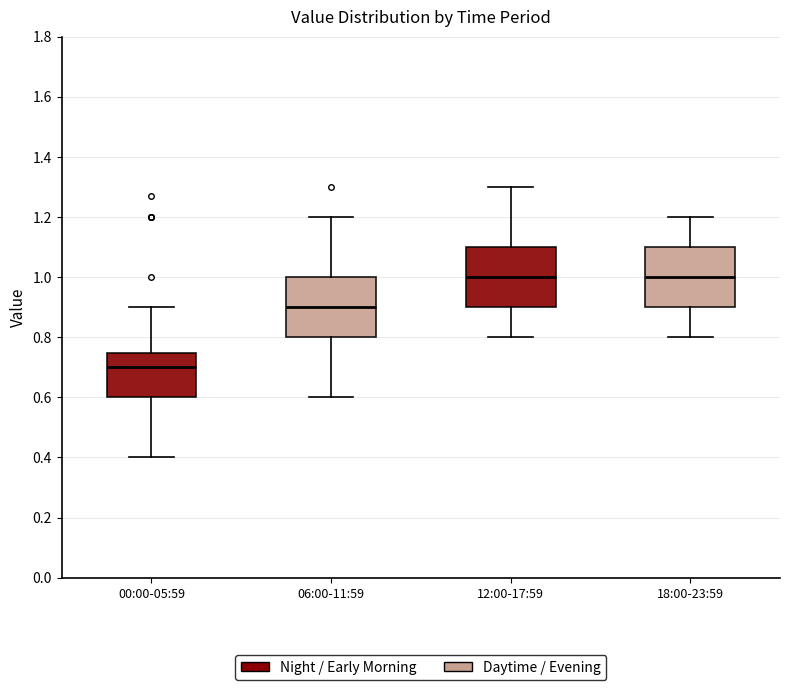

Reading left to right, transcribe this box plot: for each box, give where its median line is, the range the box spans, and where its two whiskers end, as read against the y-axis. The values are not printed on the chart, so give them approximately, as read against the axis.

00:00-05:59: median 0.70, box 0.60 to 0.74, whiskers 0.40 to 0.90
06:00-11:59: median 0.90, box 0.80 to 1.00, whiskers 0.60 to 1.20
12:00-17:59: median 1.00, box 0.90 to 1.10, whiskers 0.80 to 1.30
18:00-23:59: median 1.00, box 0.90 to 1.10, whiskers 0.80 to 1.20